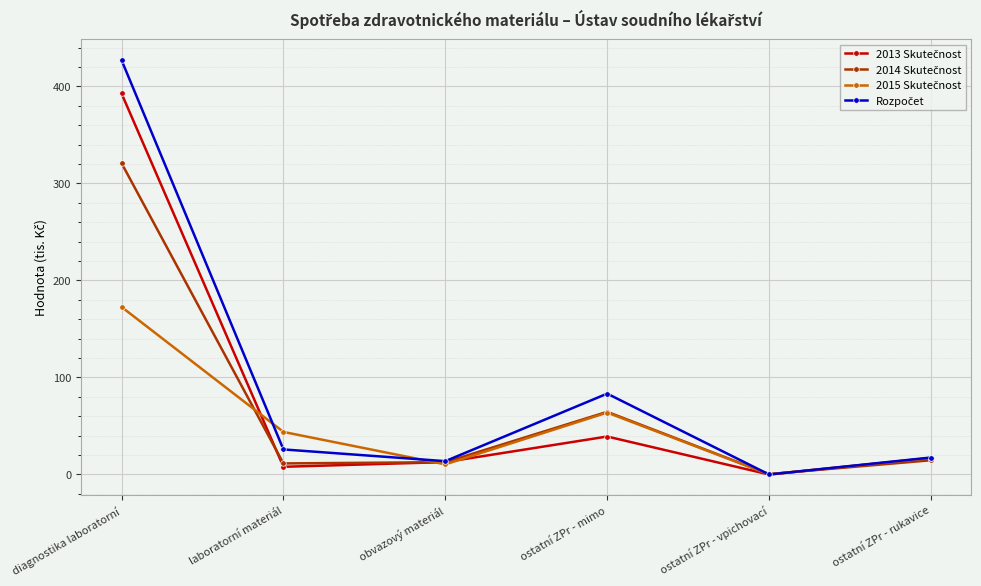

What is the total value across all series at diagnostika laboratorní?

1313.3